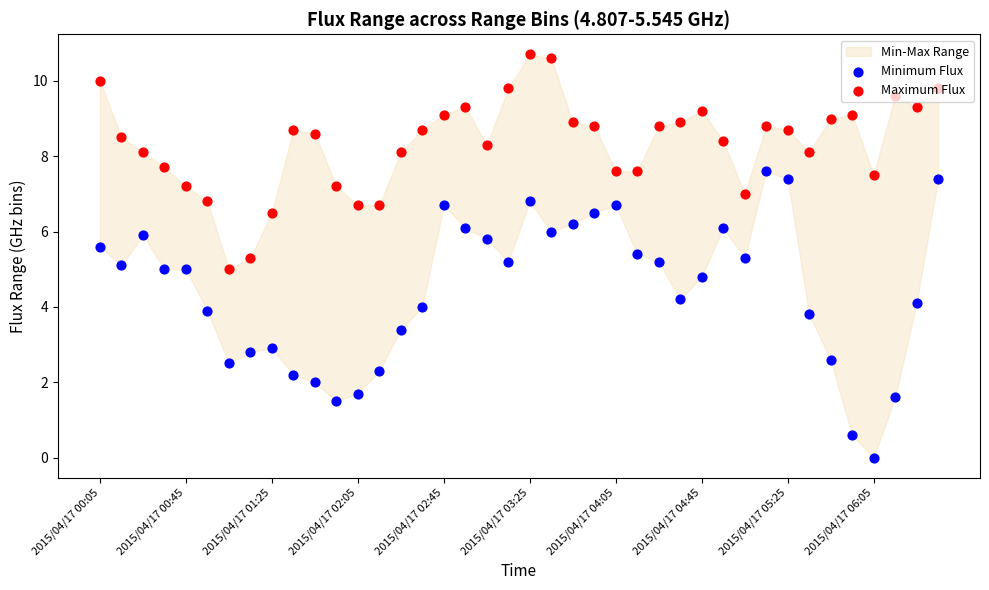

What are all the series names shown in the legend?

Minimum Flux, Maximum Flux